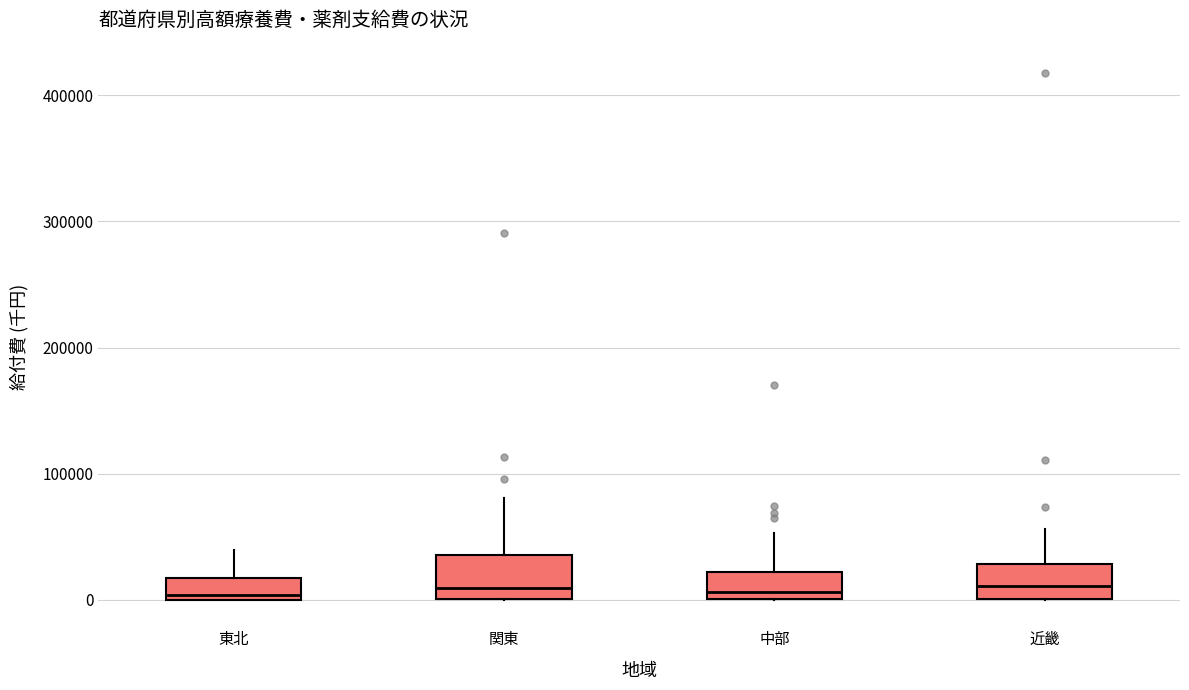

Reading left to right, transcribe this box plot: for each box, give where its median line is, the range the box spans, and where its two whiskers end, as read against the y-axis. The values are not printed on the chart, so give them approximately, as read against the axis.

東北: median 0 (just above the box's lower edge), box 0 to 20000, whiskers 0 to 40000
関東: median 10000, box 0 to 40000, whiskers 0 to 80000
中部: median 10000, box 0 to 20000, whiskers 0 to 50000
近畿: median 10000, box 0 to 30000, whiskers 0 to 60000